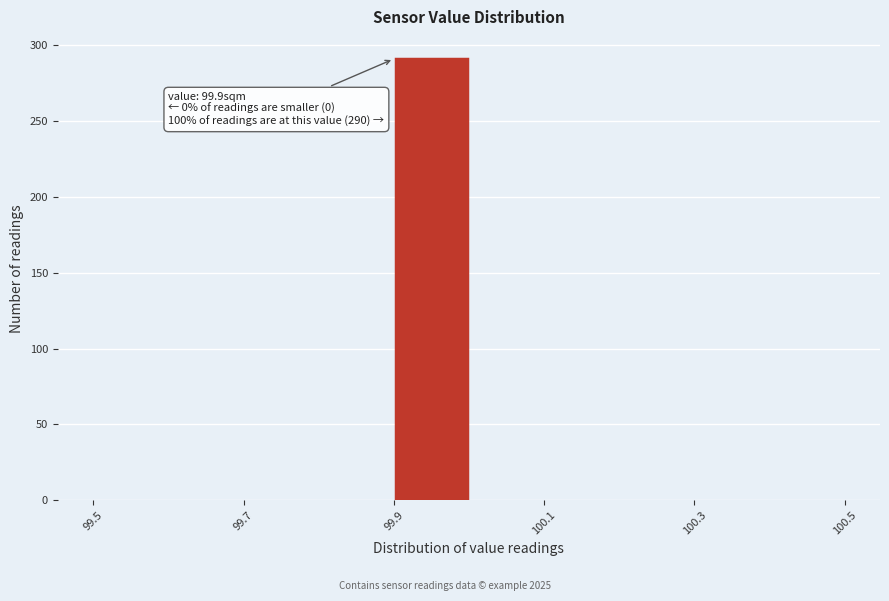

Over which range of the x-axis is the bar tallest?

99.9 to 100.0